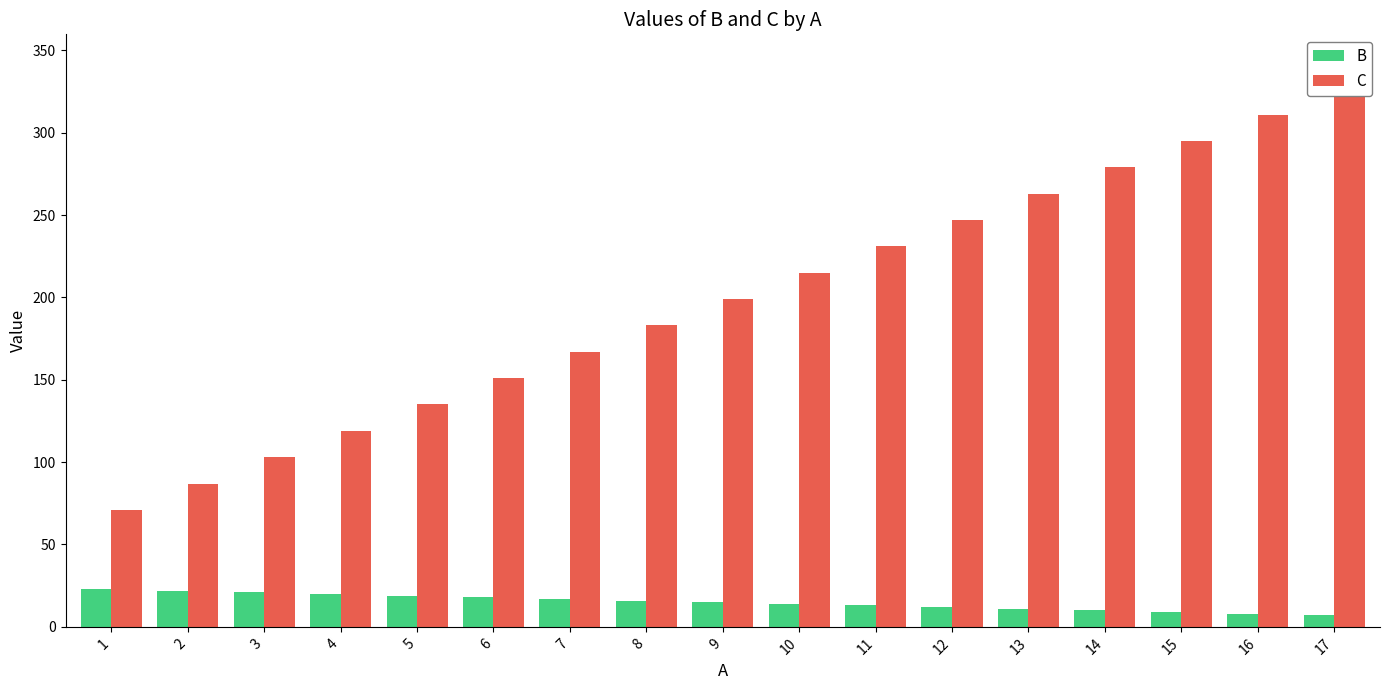

Rank the series at 7 from lowest to highest value.

B, C